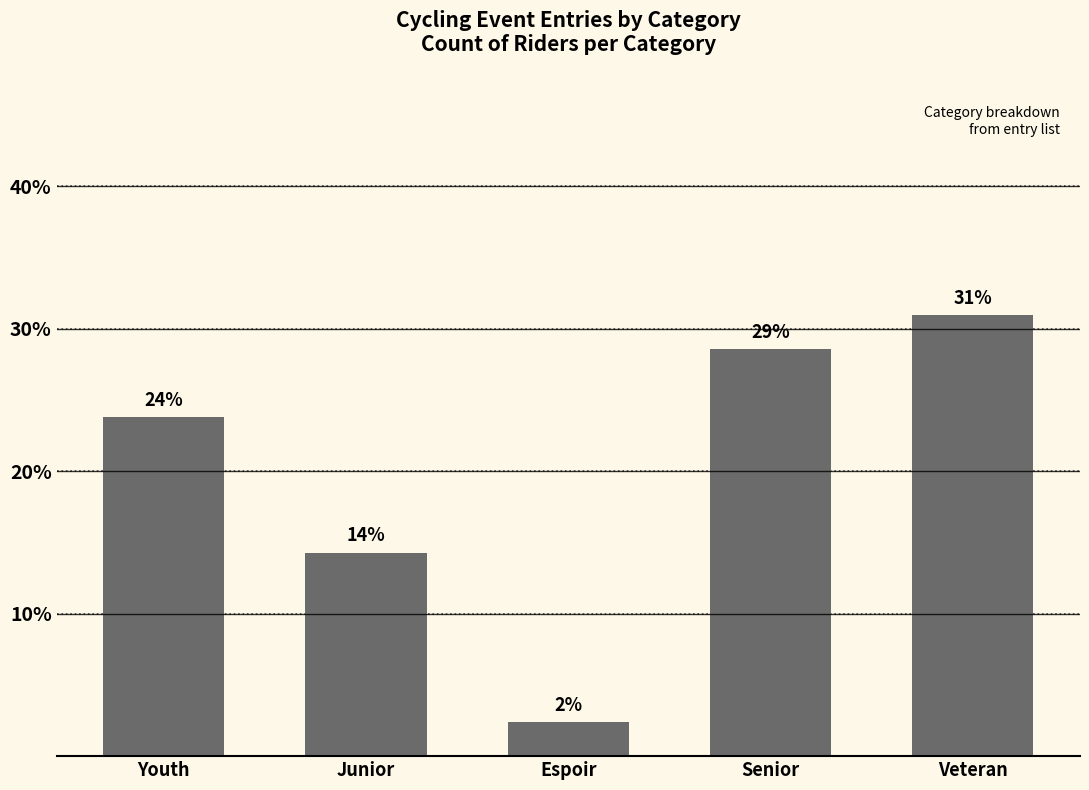

What is the smallest value displayed?

2.4